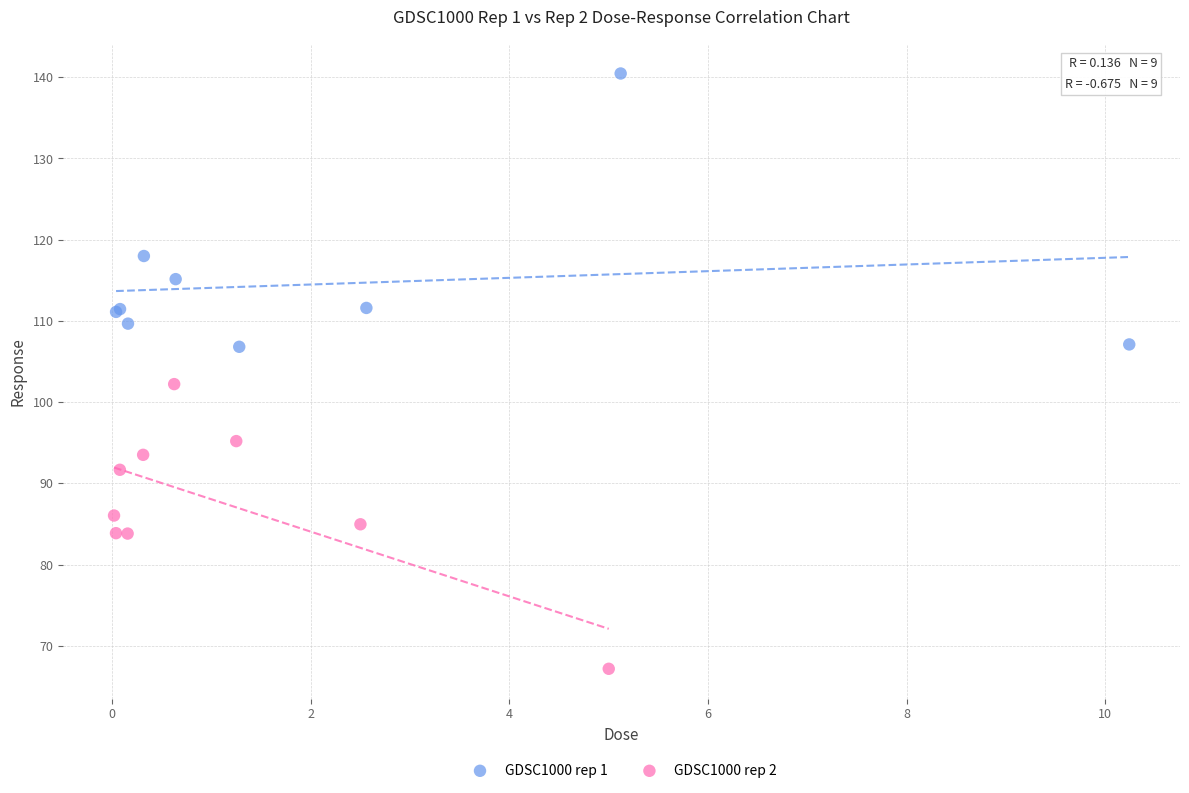

Which series contains the highest Y value?

GDSC1000 rep 1